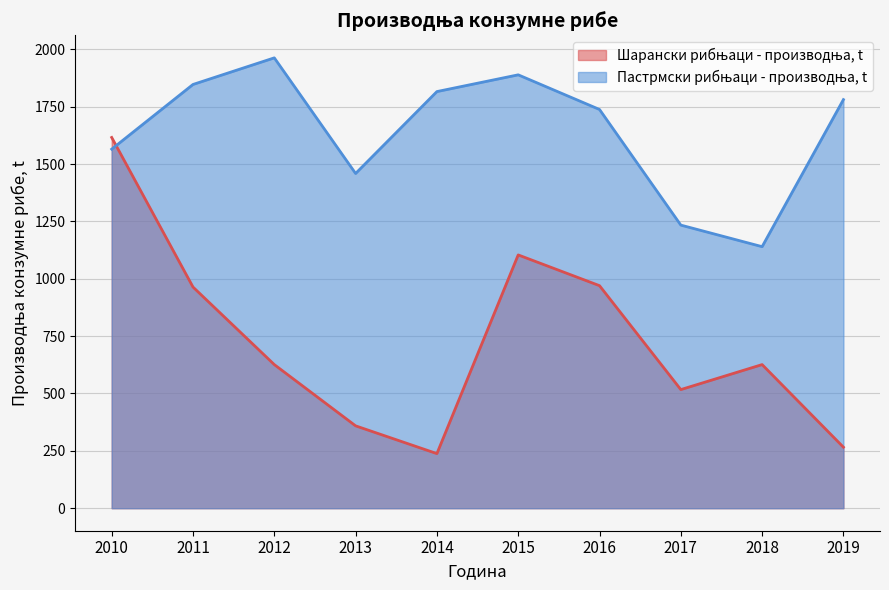

Reading left to right, transcribe all the data shown in this chart.

Шарански рибњаци - производња, t: 2010=1616	2011=964	2012=626	2013=359	2014=238	2015=1104	2016=970	2017=517	2018=626	2019=266
Пастрмски рибњаци - производња, t: 2010=1565	2011=1847	2012=1963	2013=1459	2014=1816	2015=1889	2016=1738	2017=1234	2018=1140	2019=1781